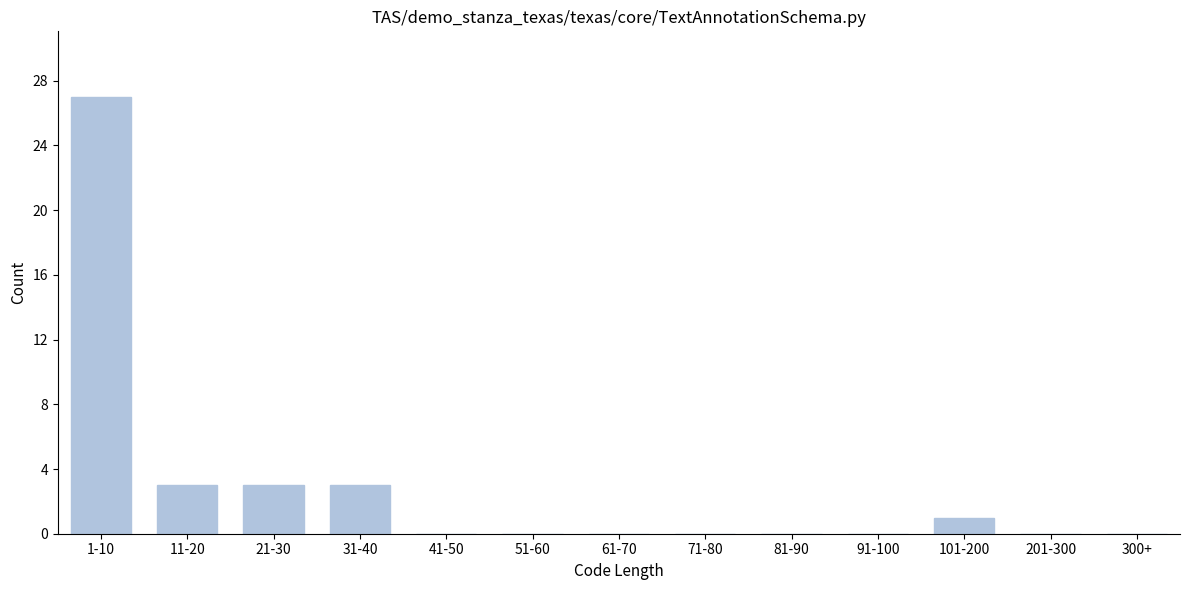

Reading right to left, list all the values displayed in this chart.

300+=0	201-300=0	101-200=1	91-100=0	81-90=0	71-80=0	61-70=0	51-60=0	41-50=0	31-40=3	21-30=3	11-20=3	1-10=27